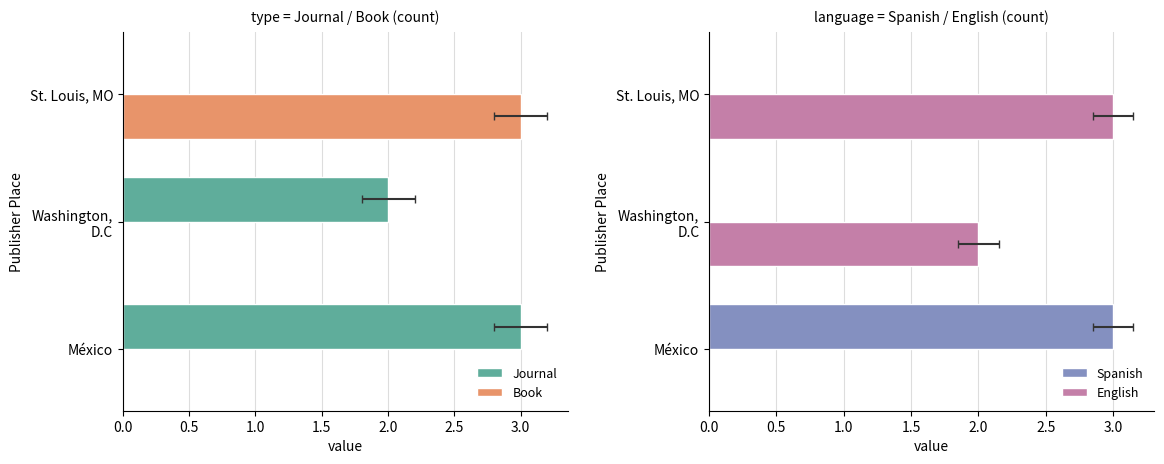

What is the value of the English bar at the 2nd from the left?

2